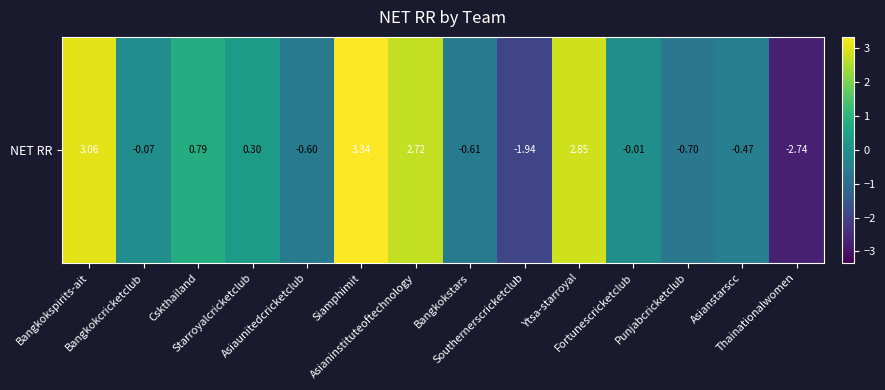

Between Asianstarscc and Bangkokstars, which is larger?

Asianstarscc